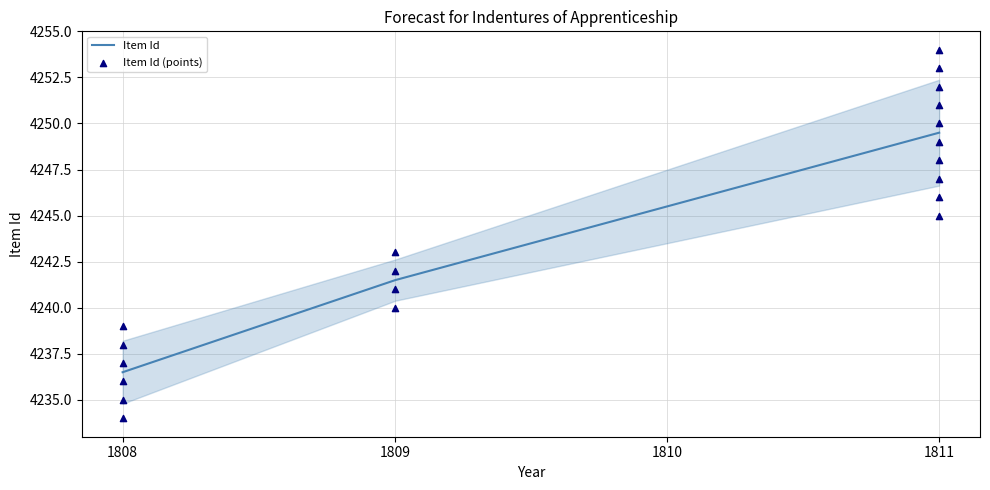

Which has a higher value, 1808 or 1811?

1811